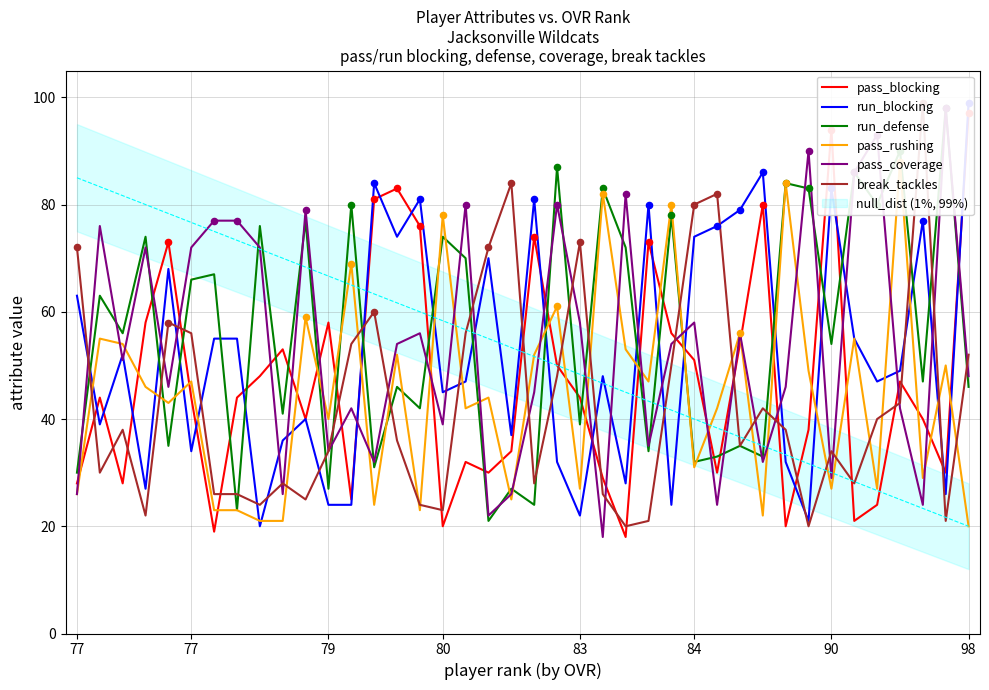

Which series has the largest total across all categories?

run_defense